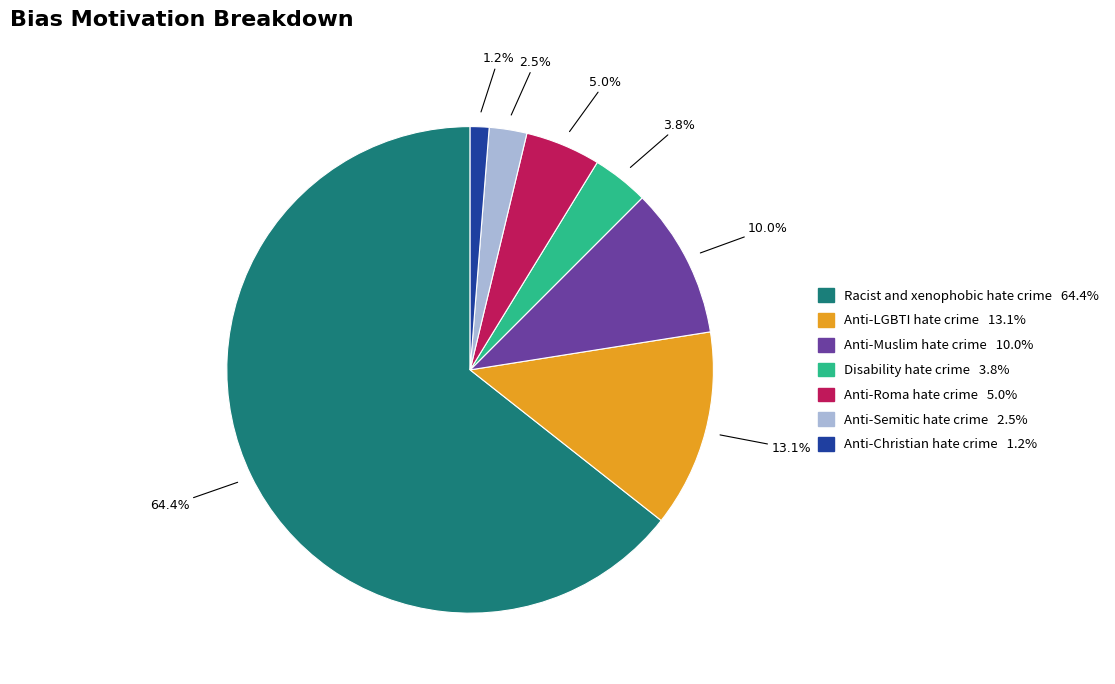

How much of the chart is everything except Anti-Roma hate crime?

95.0%